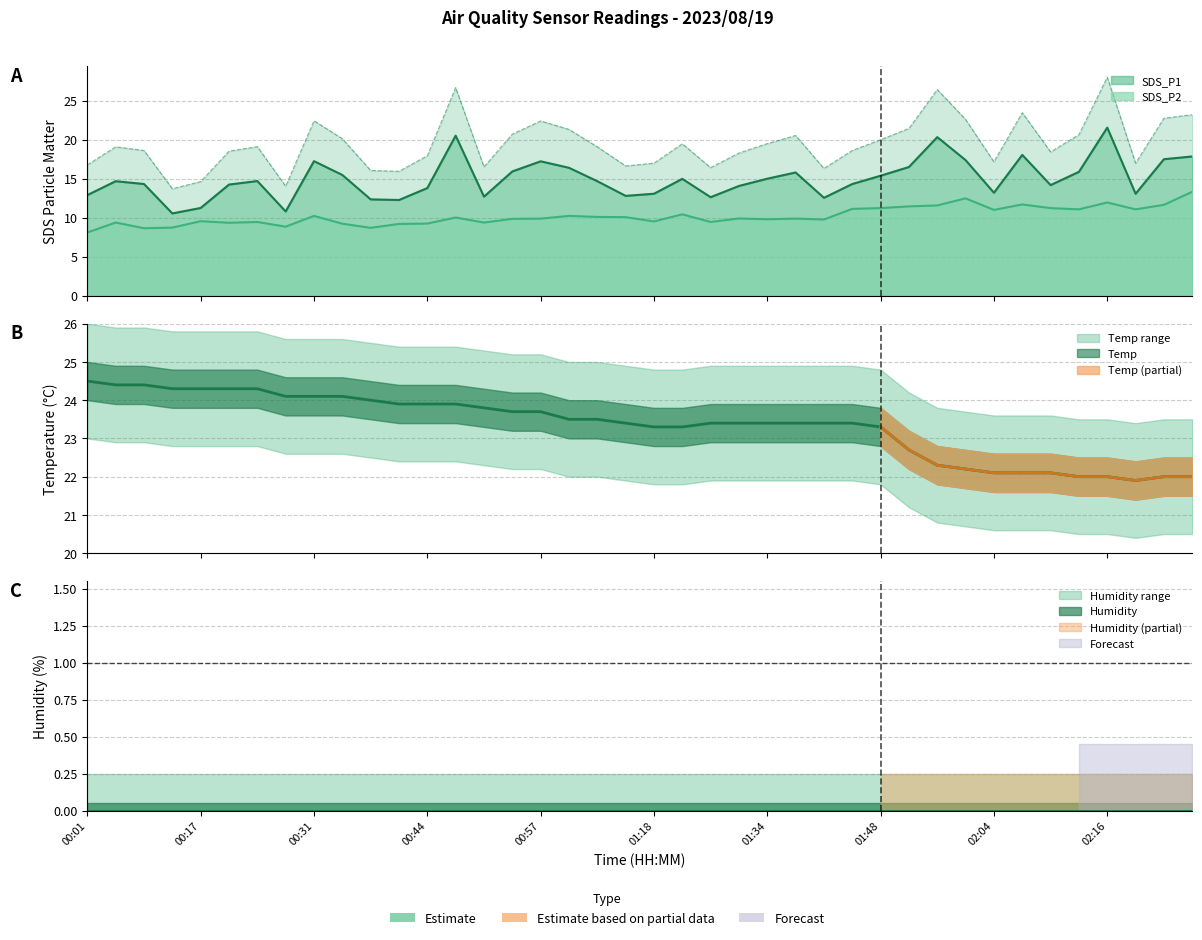

Which series has the widest spread of values?

SDS_P1